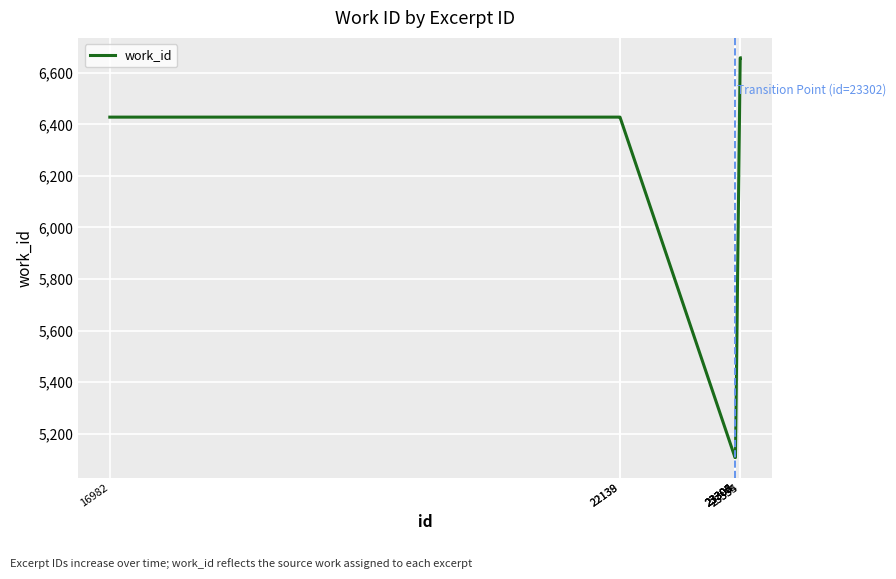

Is this an area chart (filled region under the line)?

No